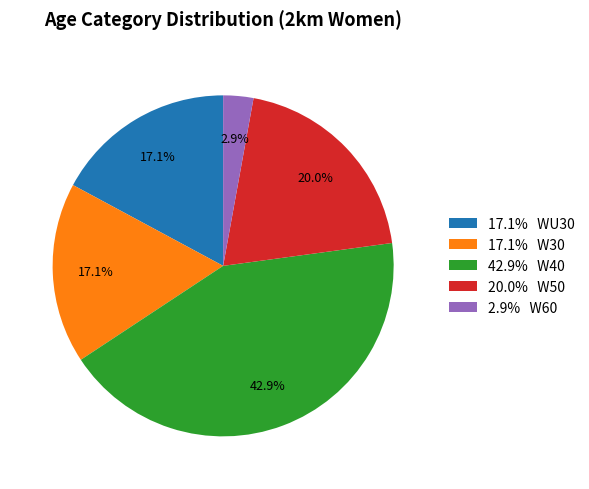

How many slices are in this pie chart?

5